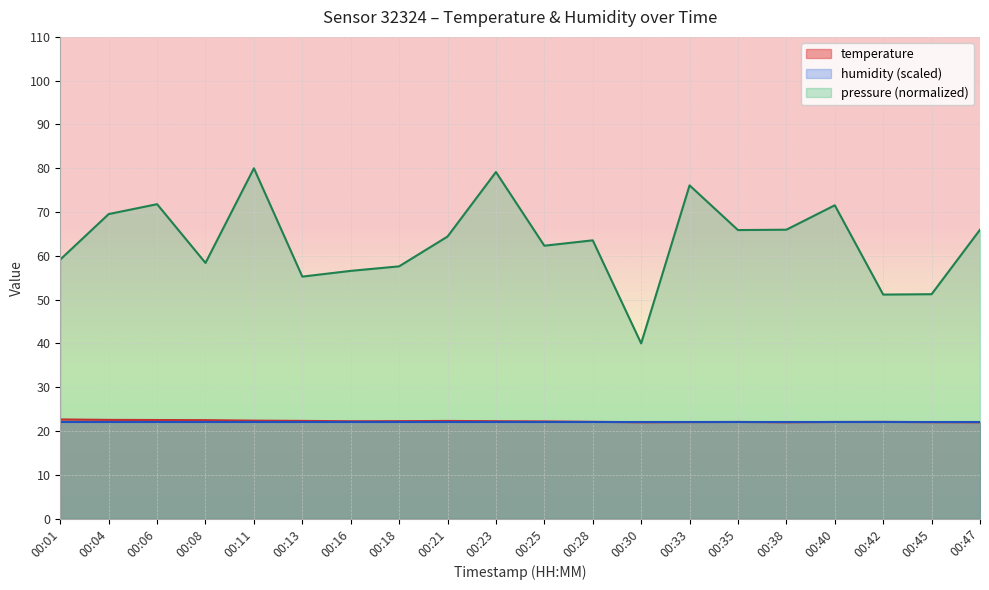

What are all the series names shown in the legend?

temperature, humidity (scaled), pressure (normalized)